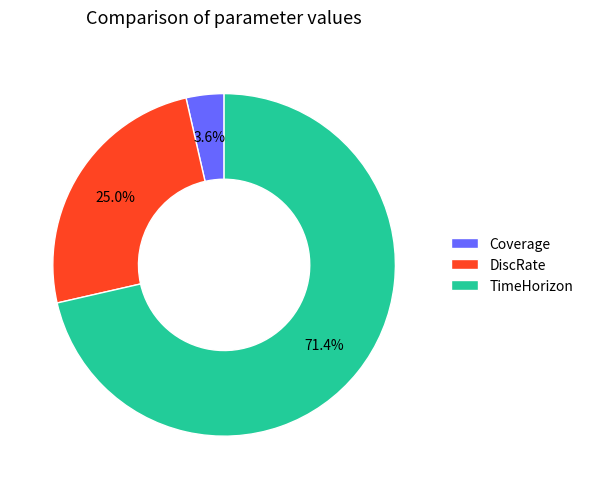

How many slices are in this pie chart?

3